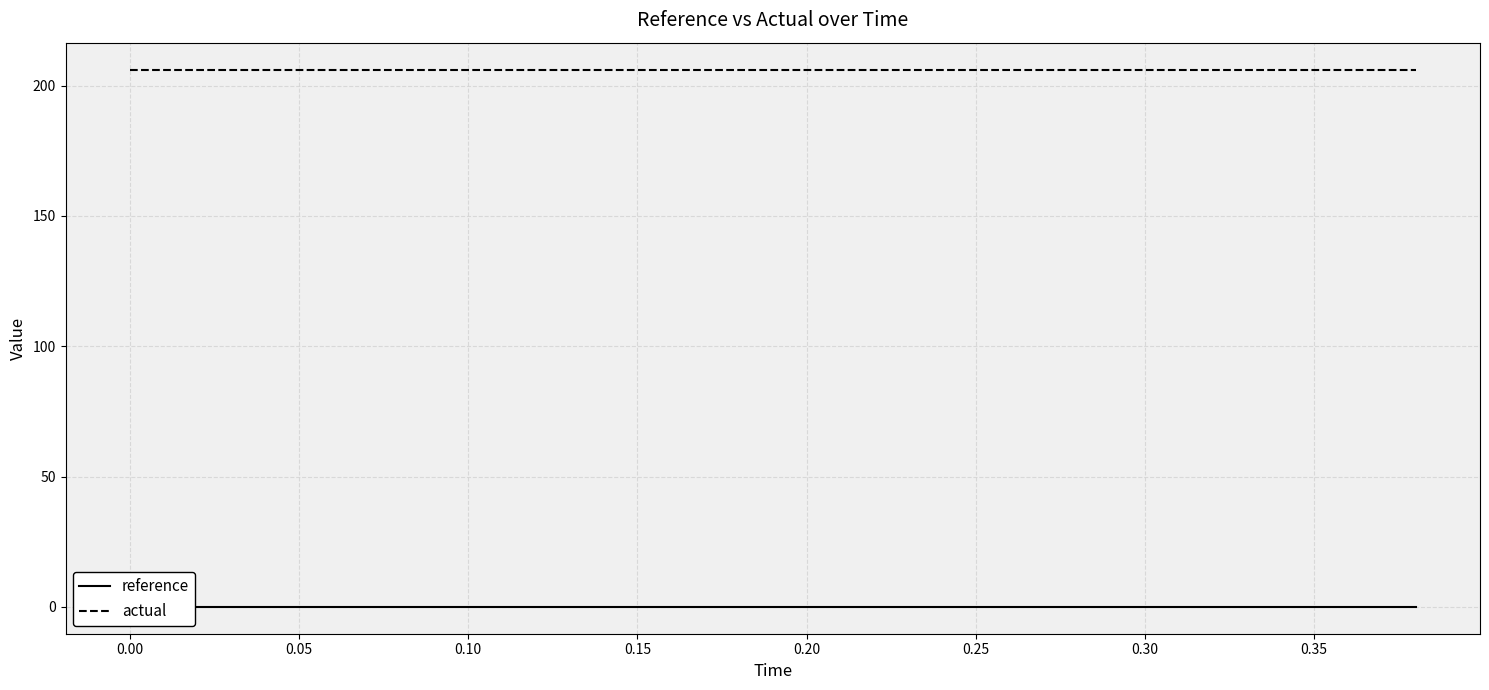

Reading left to right, list all the values displayed in this chart.

reference: 0.0	0.0	0.0	0.0	0.0	0.0	0.0	0.0	0.0	0.0	0.0	0.0	0.0	0.0	0.0	0.0	0.0	0.0	0.0	0.0
actual: 206.2	206.2	206.2	206.2	206.2	206.2	206.2	206.2	206.2	206.2	206.2	206.2	206.2	206.2	206.2	206.2	206.2	206.2	206.2	206.2